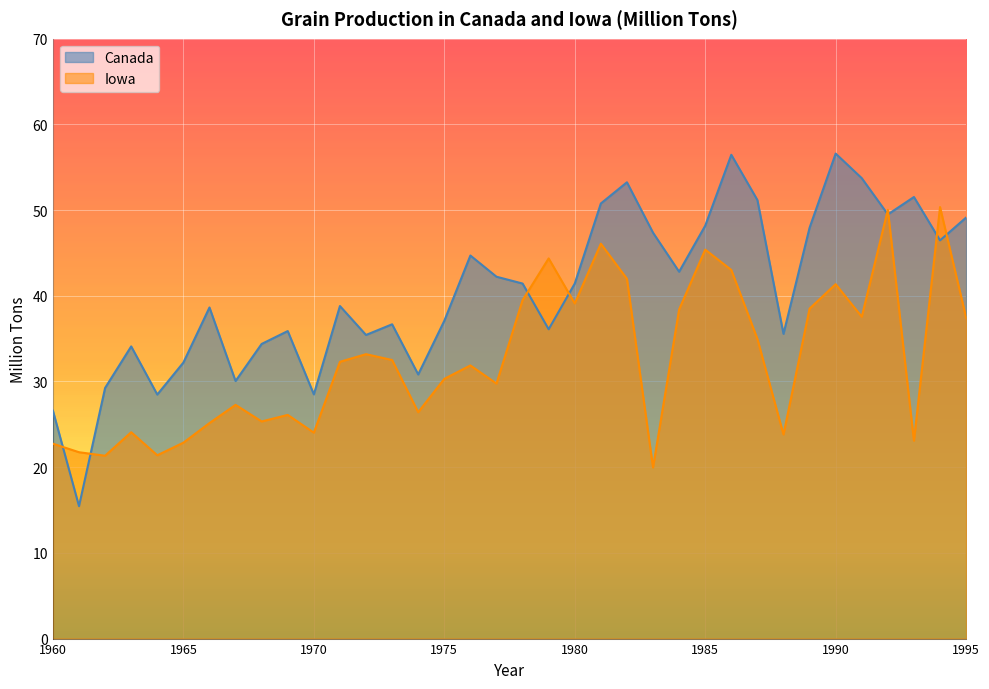

List the labels in order of Canada value, largest first.

1990, 1986, 1991, 1982, 1993, 1987, 1981, 1992, 1995, 1985, 1989, 1983, 1994, 1976, 1984, 1977, 1978, 1980, 1971, 1966, 1975, 1973, 1979, 1969, 1988, 1972, 1968, 1963, 1965, 1974, 1967, 1962, 1970, 1964, 1960, 1961